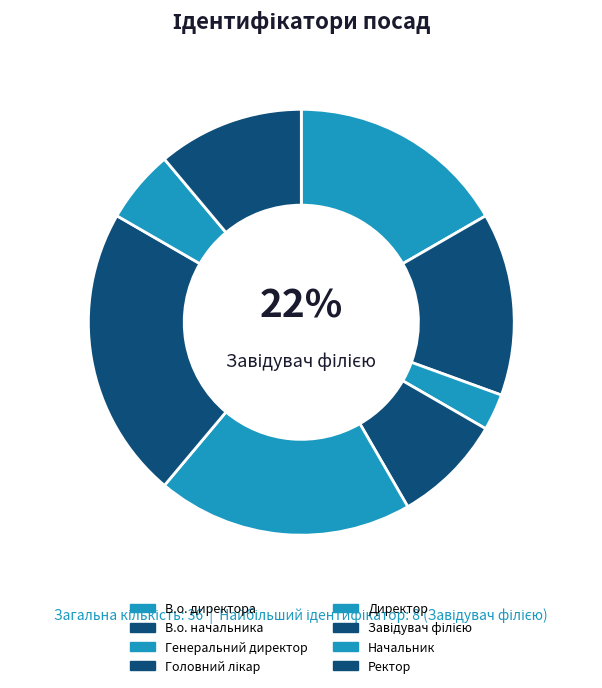

What is the total percentage of Ректор and В.о. директора?

27.8%